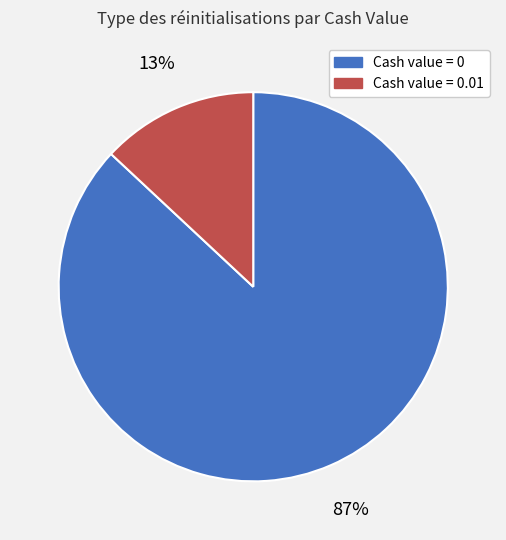

How many slices are in this pie chart?

2